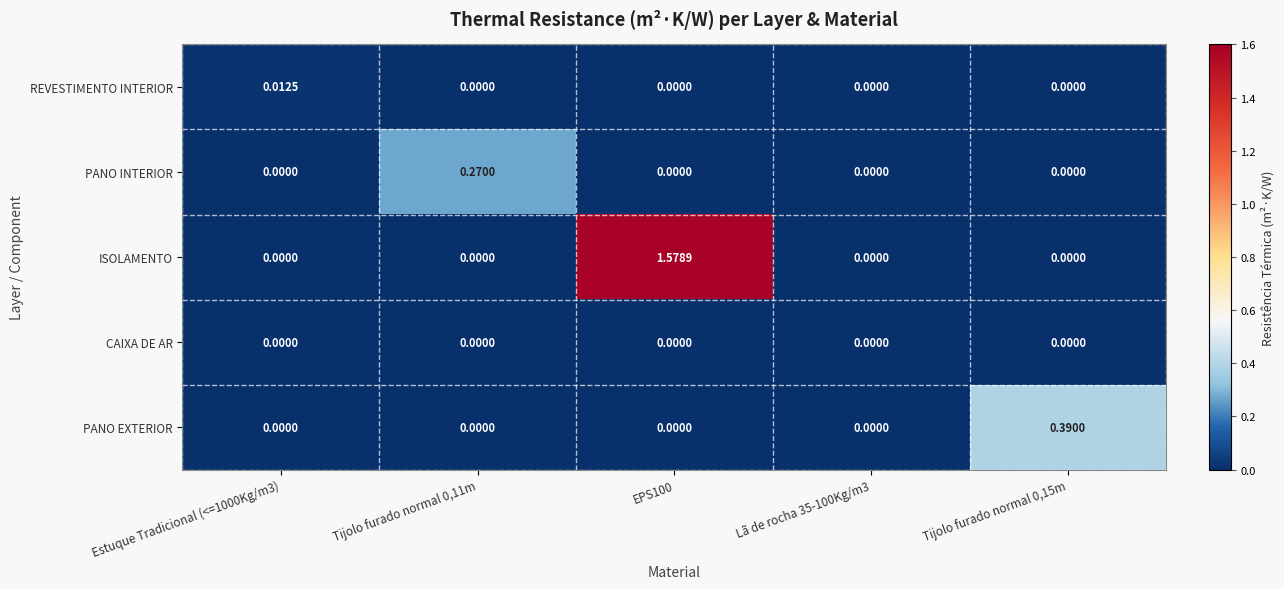

List the series in order of their peak value, highest first.

ISOLAMENTO, PANO EXTERIOR, PANO INTERIOR, REVESTIMENTO INTERIOR, CAIXA DE AR